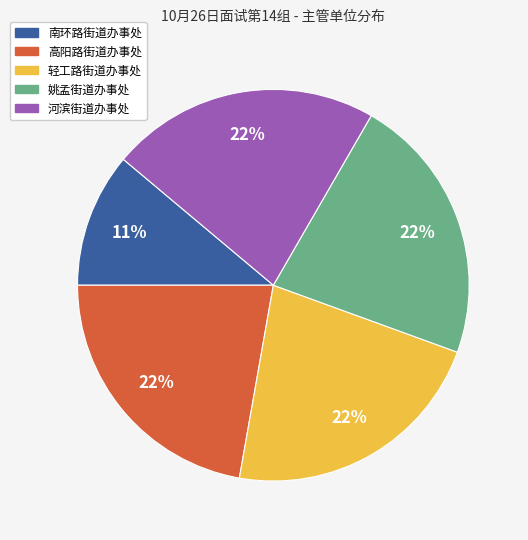

To the nearest percent, what portion does 姚孟街道办事处 represent?

22%